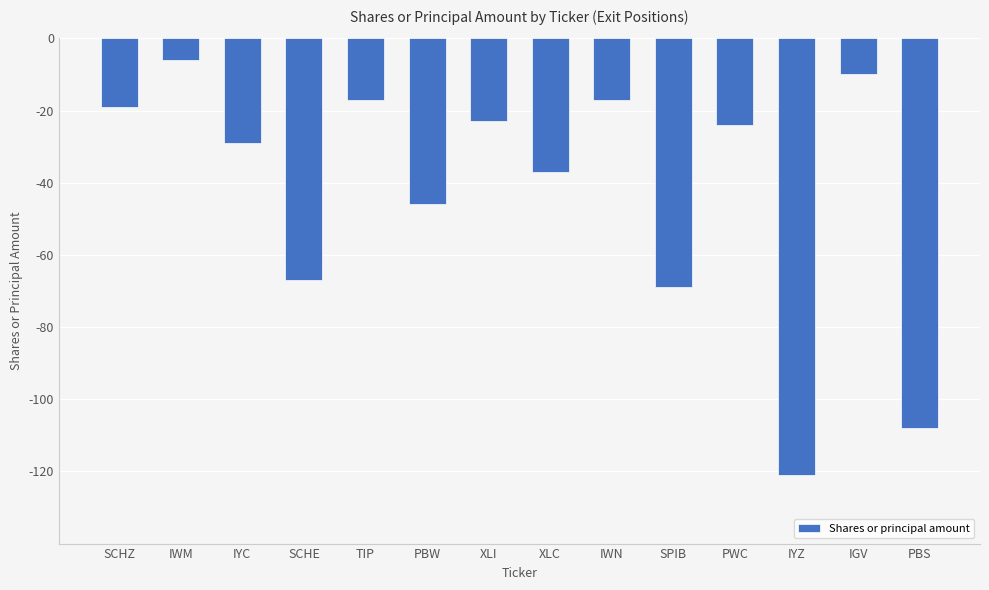

What is the difference between the maximum and minimum values?

115